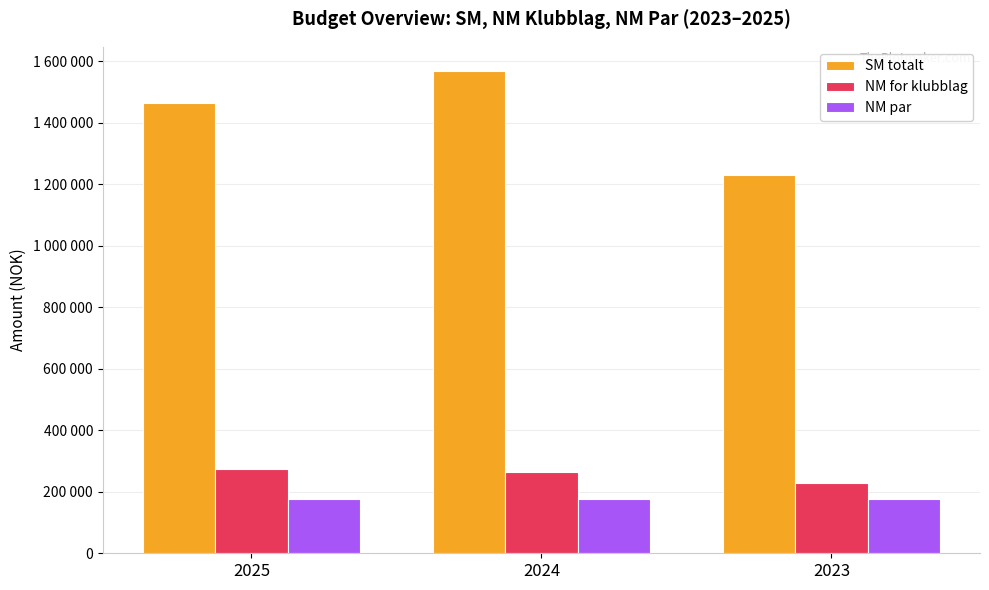

Does the chart contain any negative values?

No